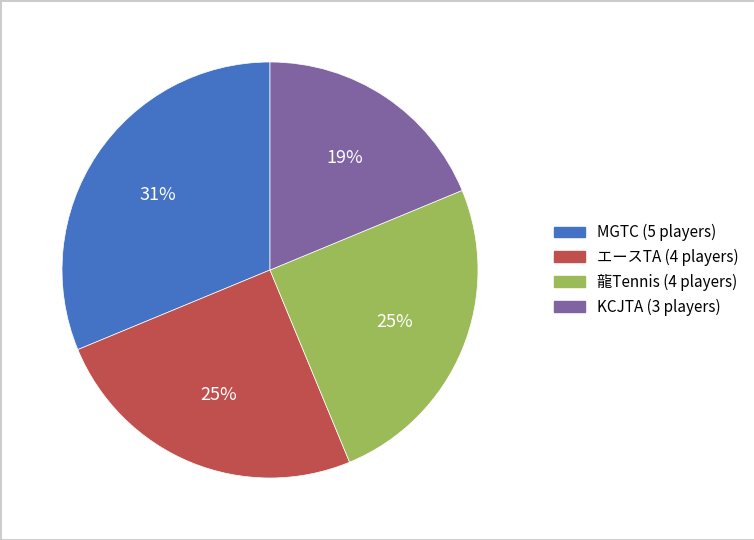

How many slices are in this pie chart?

4